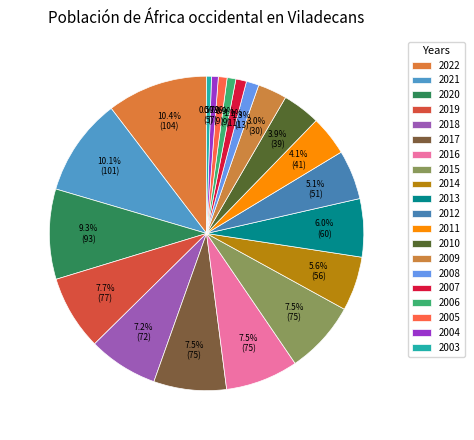

Approximately how many times larger is the value at 2011 compared to 2018?

0.6